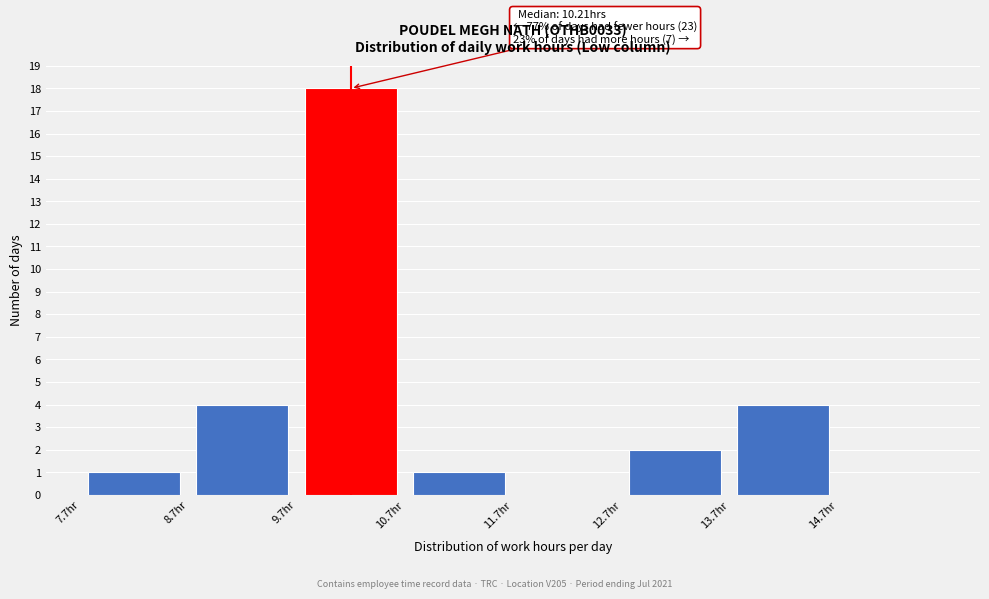

Over which range of the x-axis is the bar tallest?

9.68 to 10.68